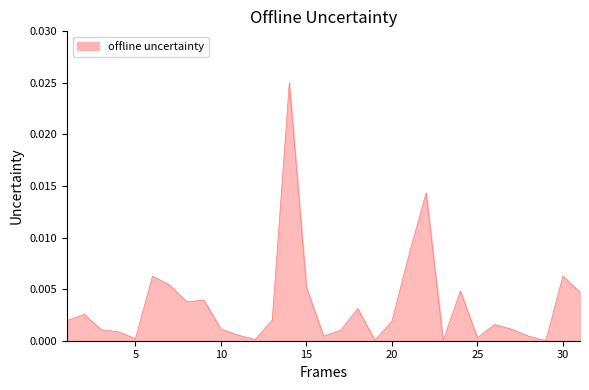

How many points are lower than both their immediate neighbors (excluding endpoints)?

8